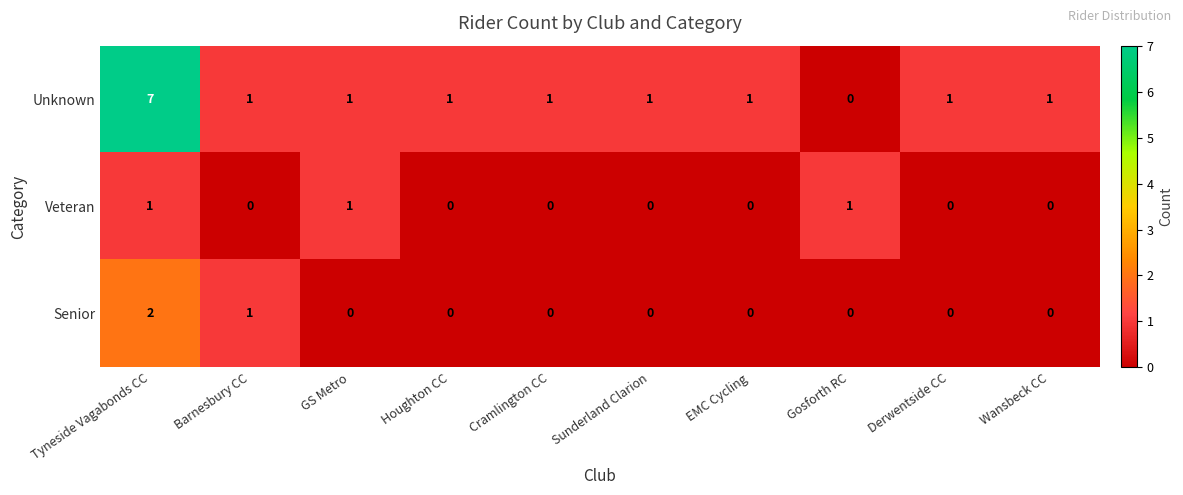

True or false: Veteran has a value of 0 at Sunderland Clarion.

True